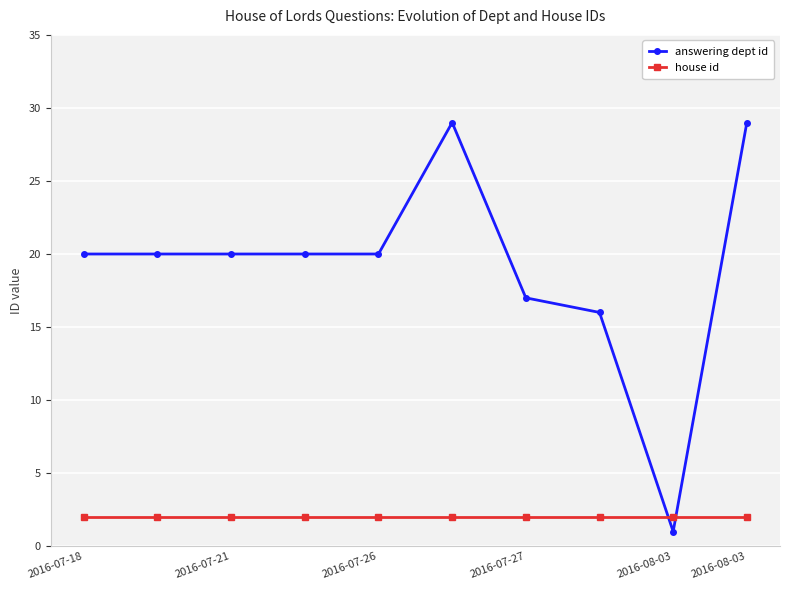

Does the chart have visible grid lines?

Yes